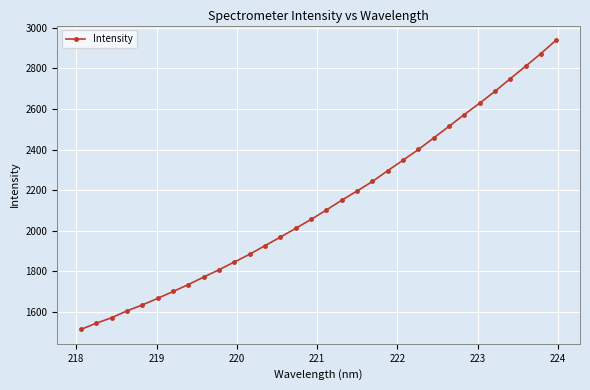

Does the chart have visible grid lines?

Yes